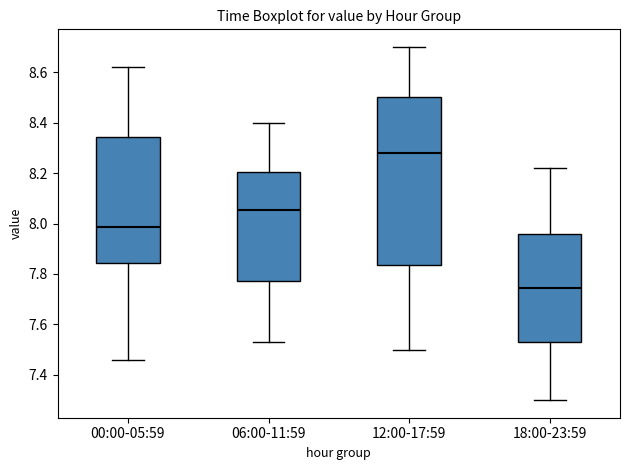

Which box is the tallest, from its lower edge to its upper edge?

12:00-17:59